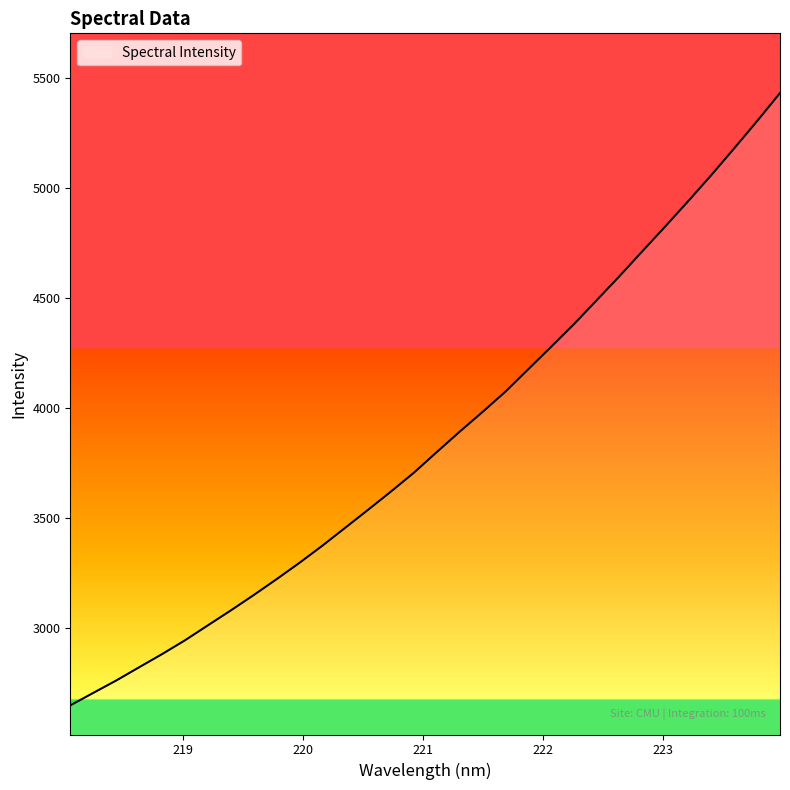

What is the minimum value shown in the chart?

2646.6